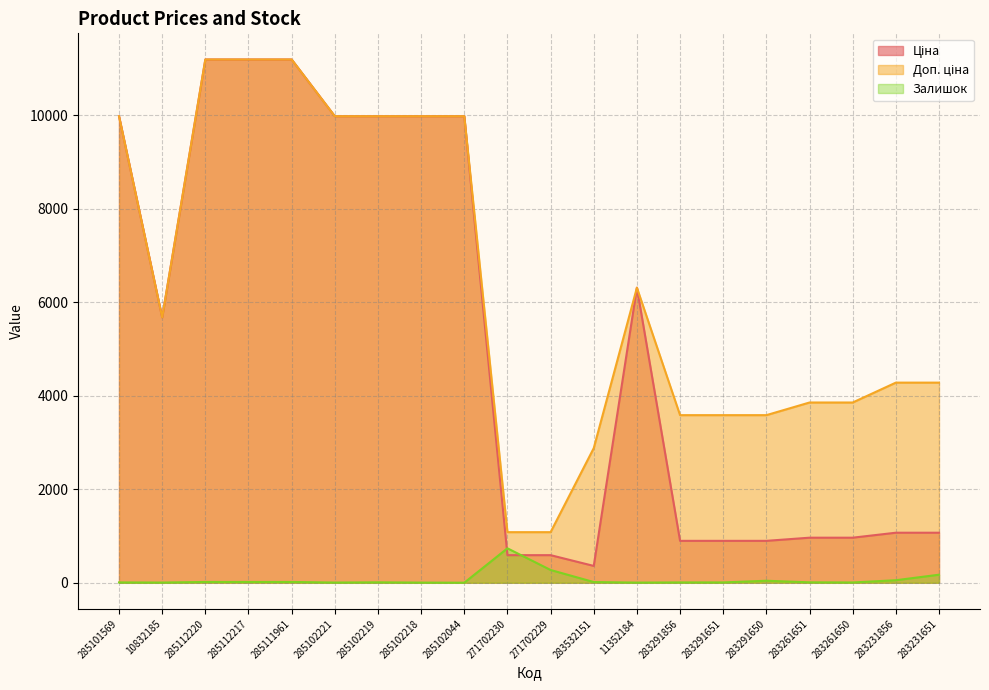

True or false: Залишок has more than 2 points higher than both neighbors.

True